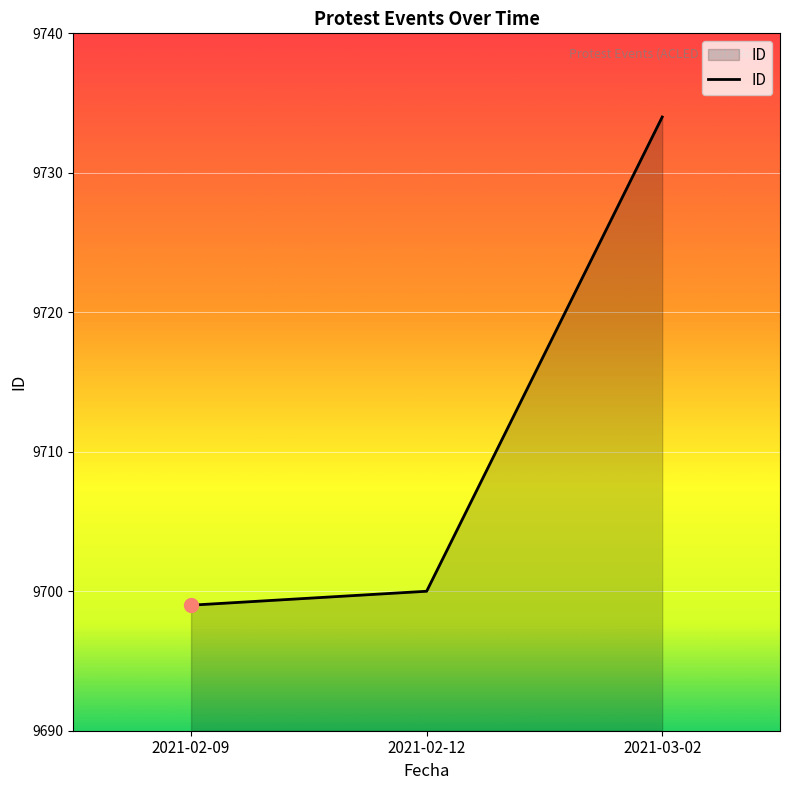

Reading right to left, transcribe all the data shown in this chart.

9734	9700	9699